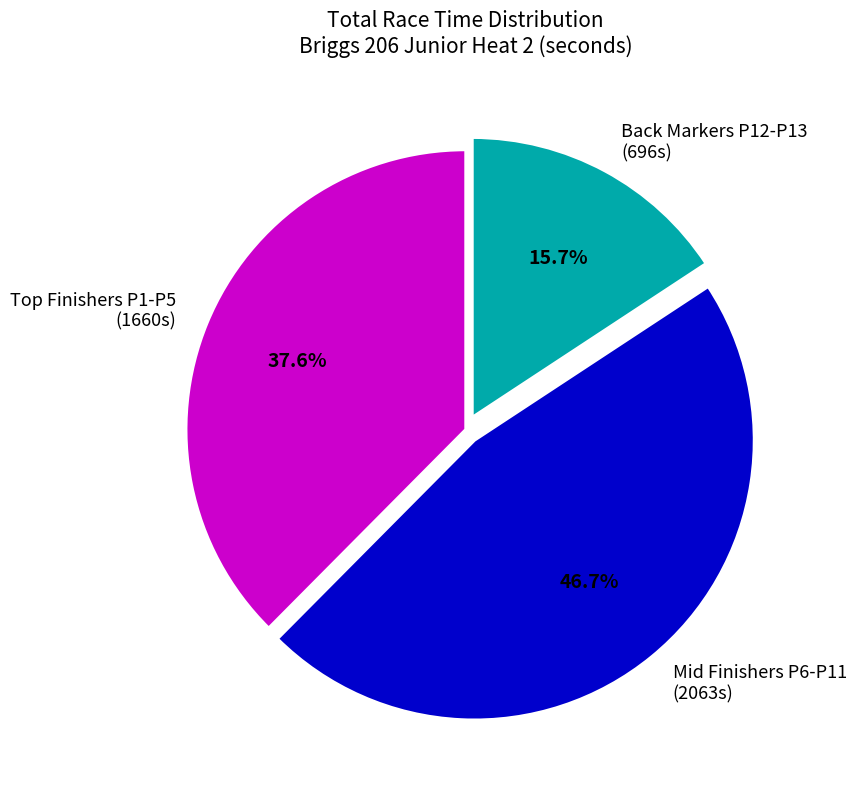

Which has a higher value, Back Markers P12-P13 (696s) or Mid Finishers P6-P11 (2063s)?

Mid Finishers P6-P11 (2063s)